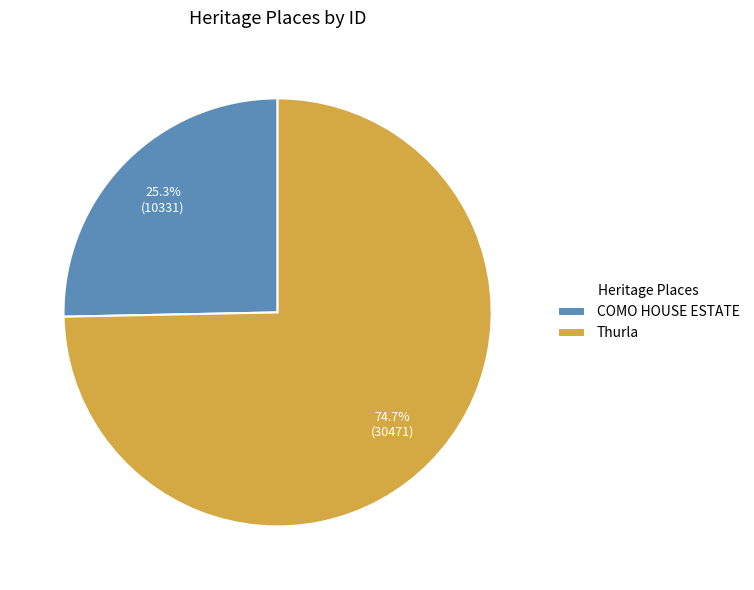

To the nearest percent, what portion does Thurla represent?

75%